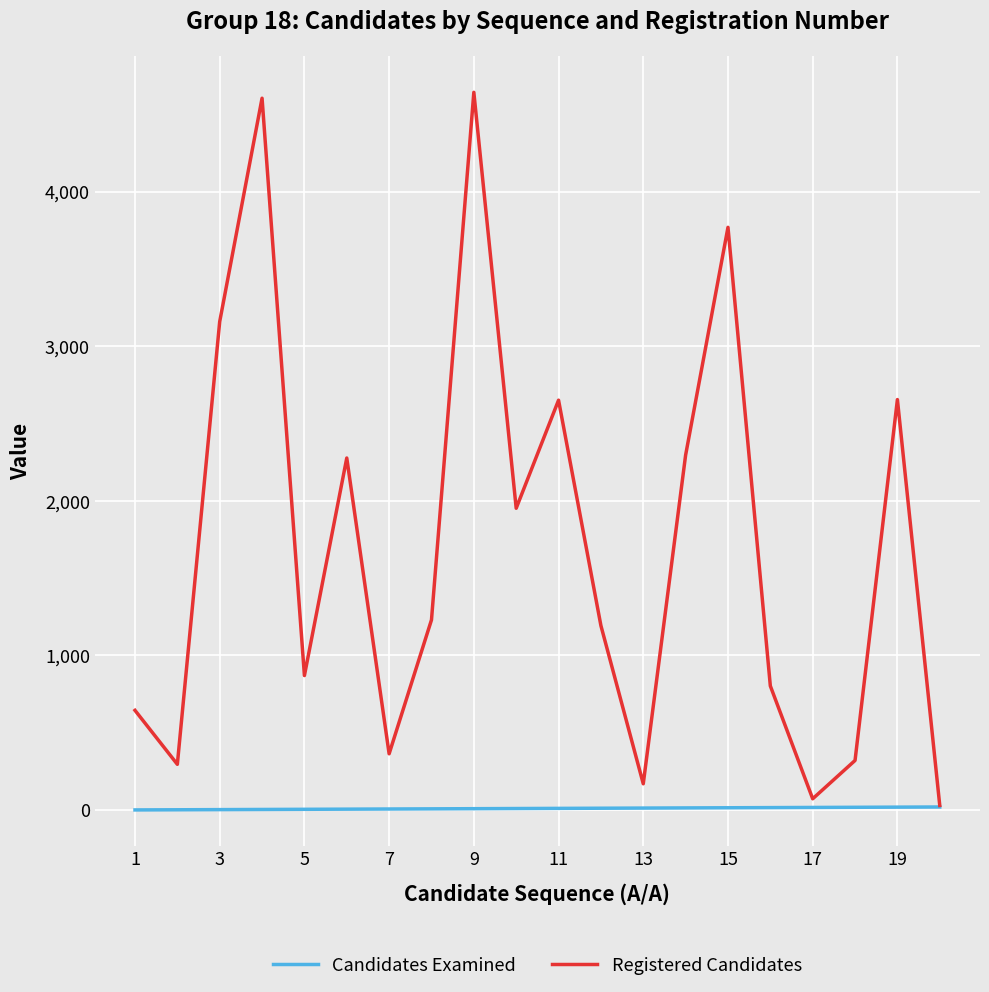

Which series has the largest total across all categories?

Registered Candidates